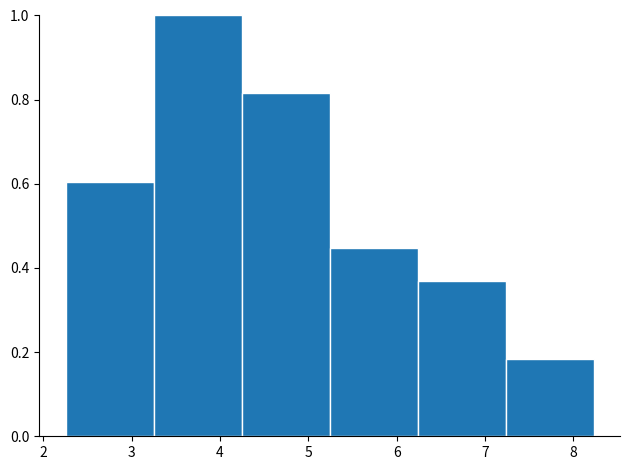

Over which range of the x-axis is the bar tallest?

3.2 to 4.2